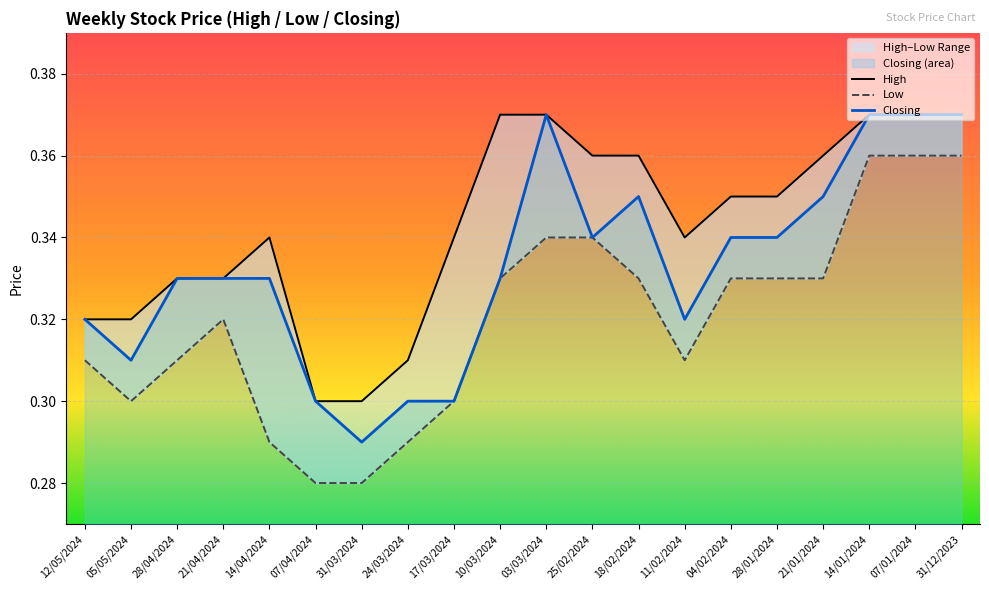

Reading right to left, list all the values displayed in this chart.

High: 0.4	0.4	0.4	0.4	0.3	0.3	0.3	0.4	0.4	0.4	0.4	0.3	0.3	0.3	0.3	0.3	0.3	0.3	0.3	0.3
Low: 0.4	0.4	0.4	0.3	0.3	0.3	0.3	0.3	0.3	0.3	0.3	0.3	0.3	0.3	0.3	0.3	0.3	0.3	0.3	0.3
Closing: 0.4	0.4	0.4	0.3	0.3	0.3	0.3	0.3	0.3	0.4	0.3	0.3	0.3	0.3	0.3	0.3	0.3	0.3	0.3	0.3